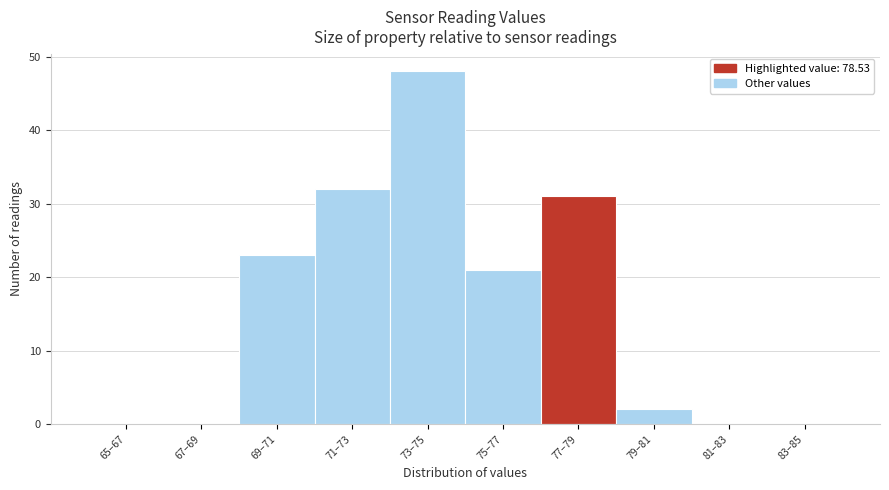

Reading right to left, what are all the values shown in this chart?

83–85=0	81–83=0	79–81=2	77–79=31	75–77=21	73–75=48	71–73=32	69–71=23	67–69=0	65–67=0